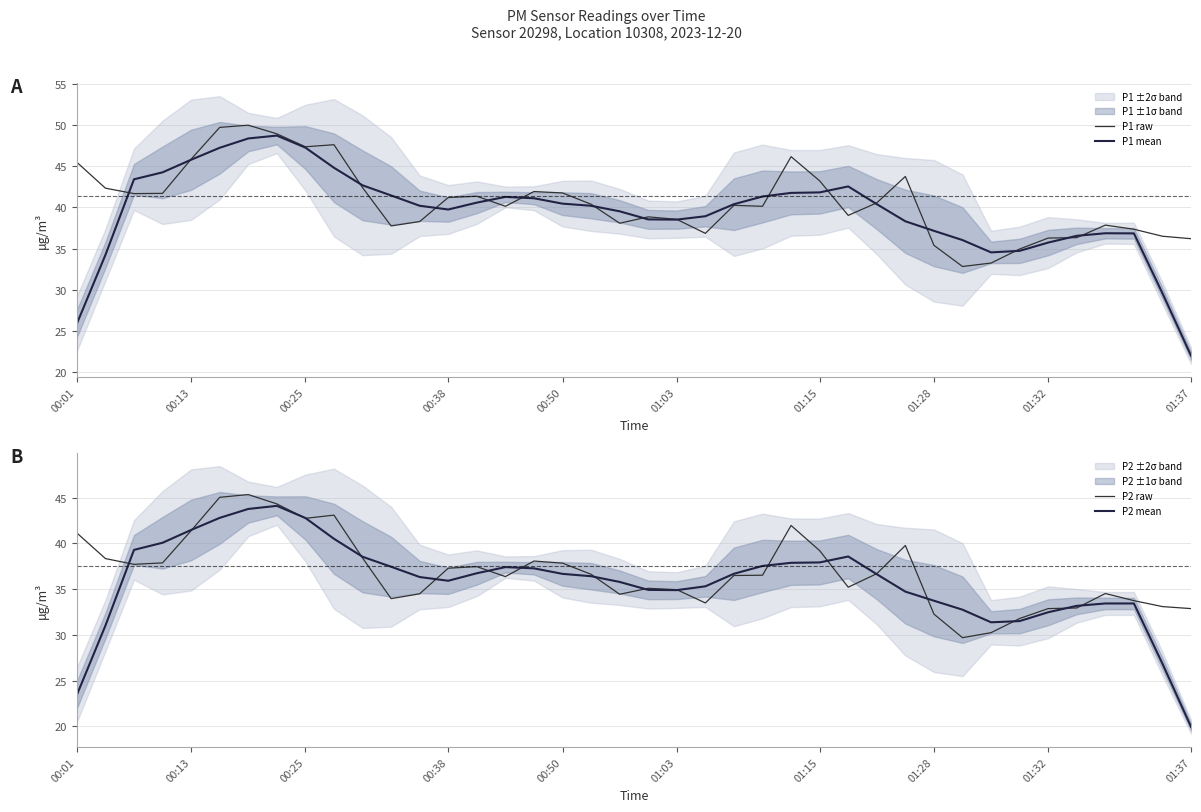

What is the maximum value shown in the chart?

50.0